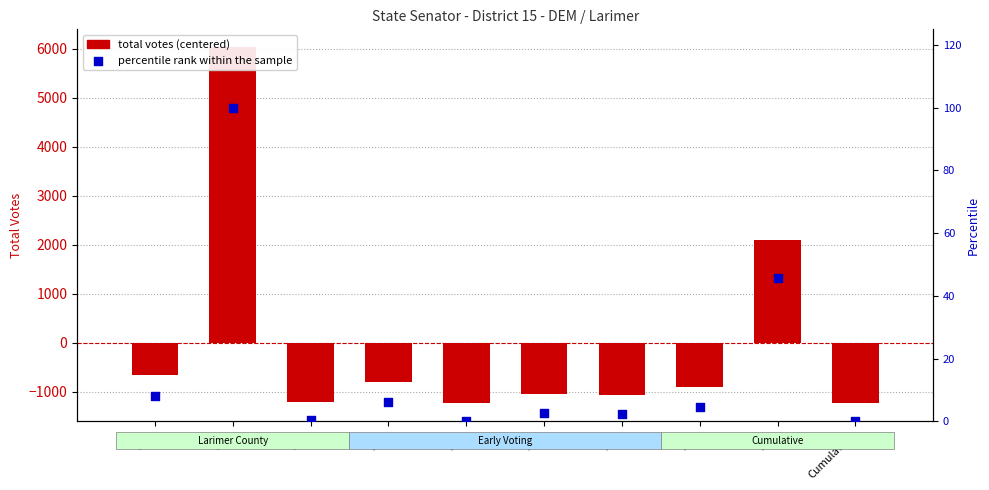

At how many categories does at least one series exceed 3120?

1